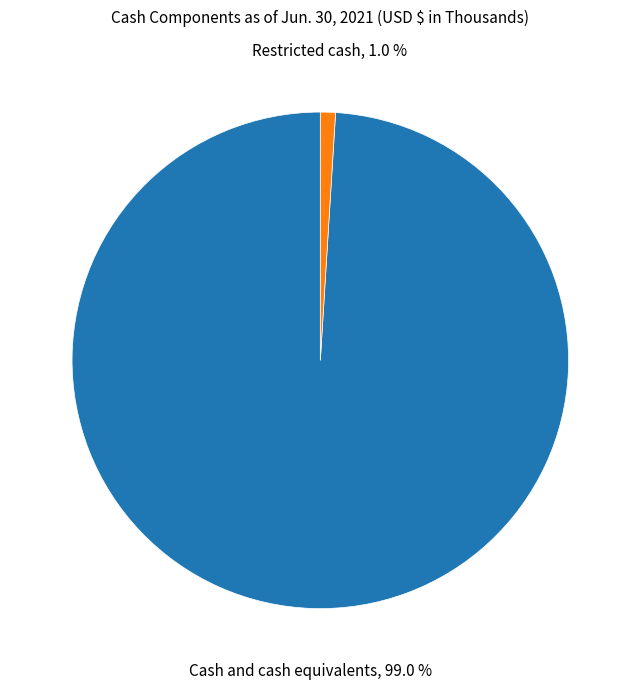

Which slice is the smallest?

Restricted cash